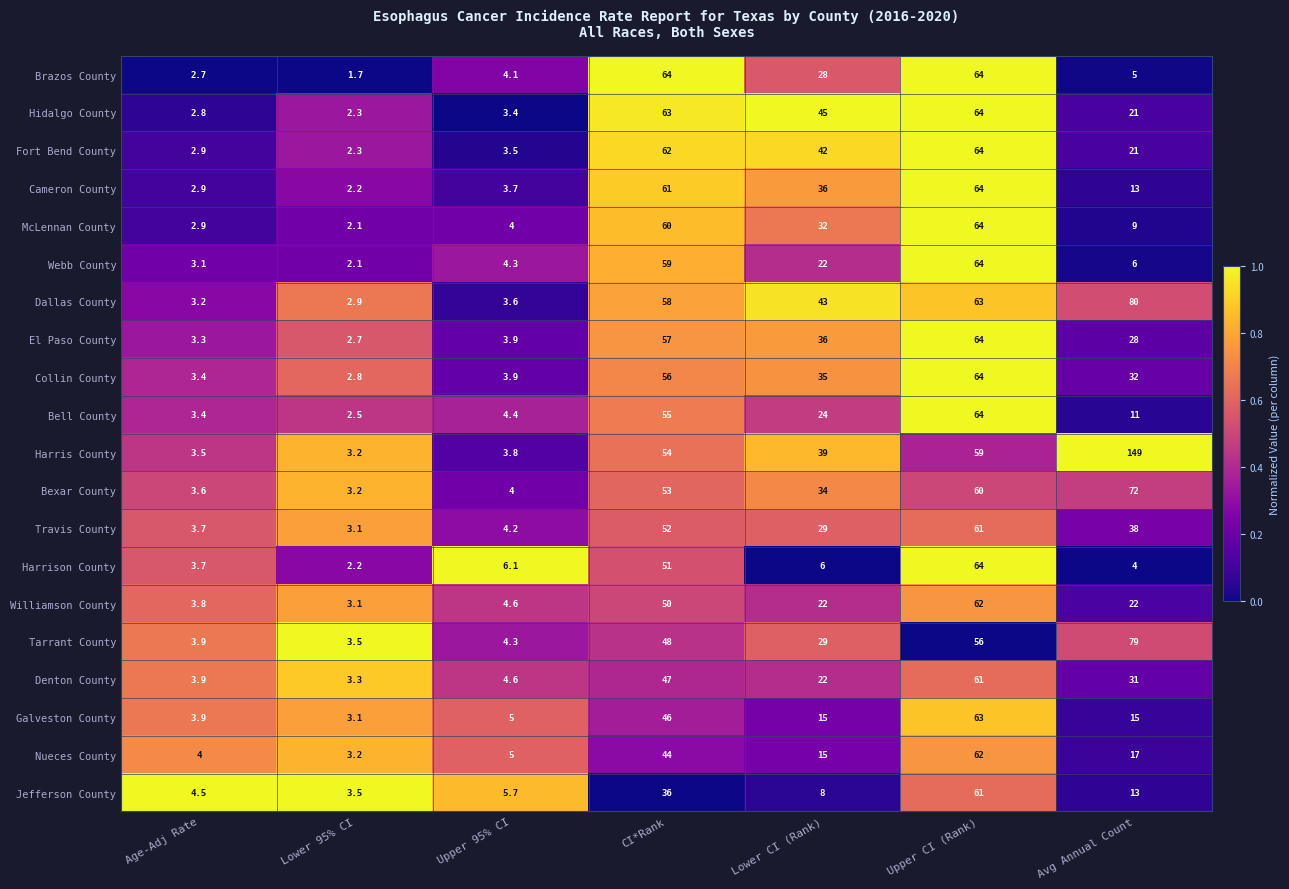

What is the difference between the highest and lowest values at CI*Rank?

28.0